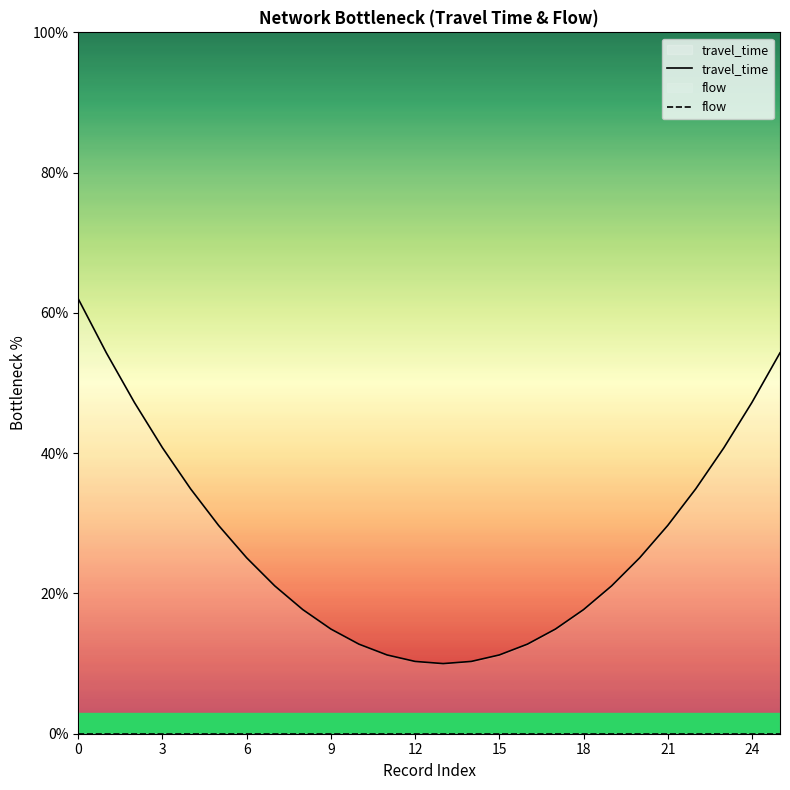

Is it true that flow equals 0.0 at 6?

True